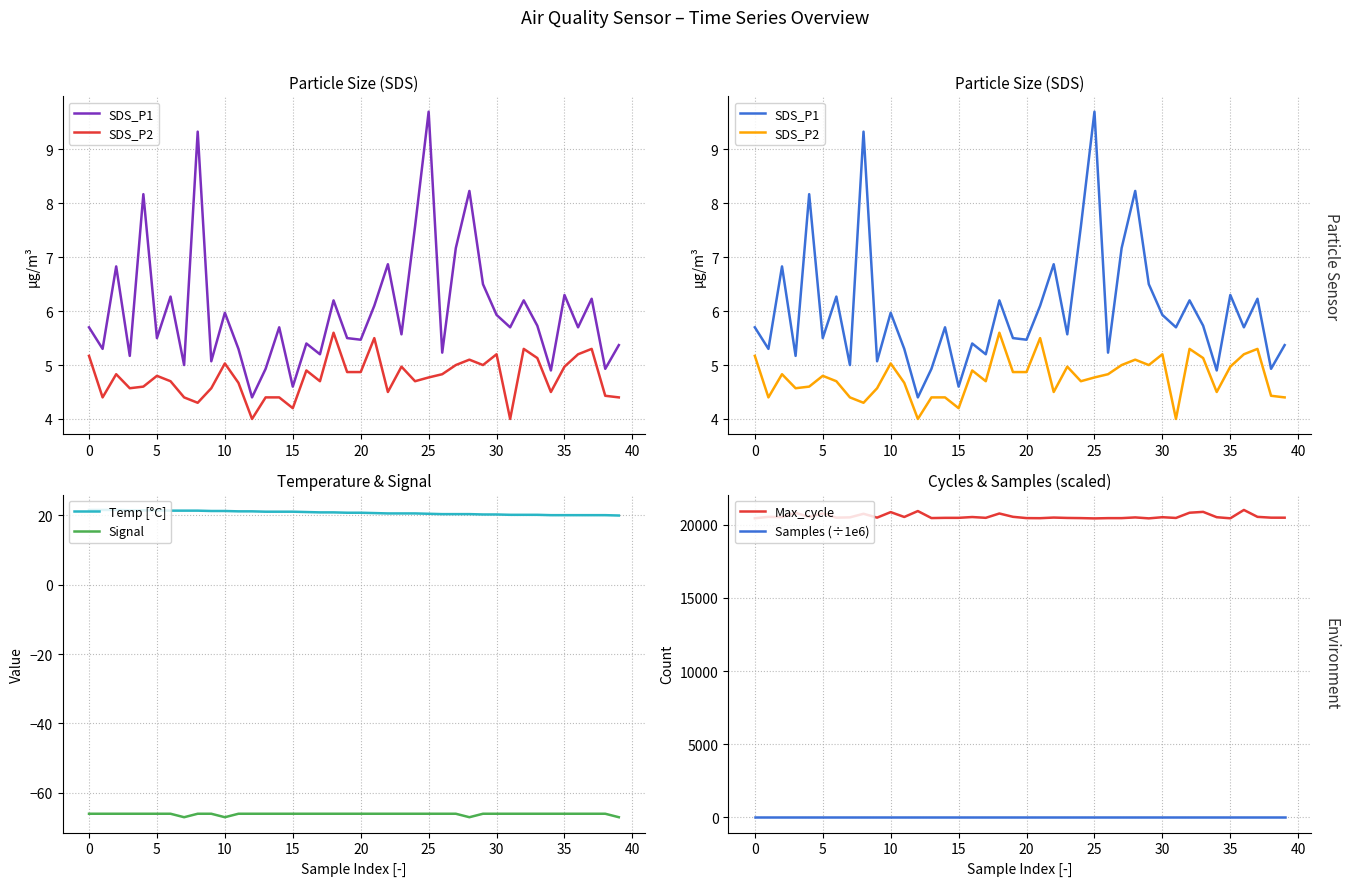

True or false: Temp [°C] has more than 2 interior local peaks.

False